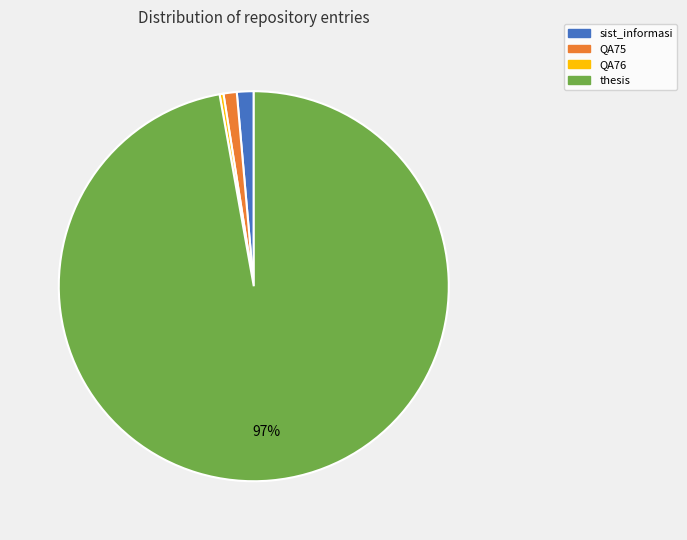

Which has a higher value, QA76 or QA75?

QA75